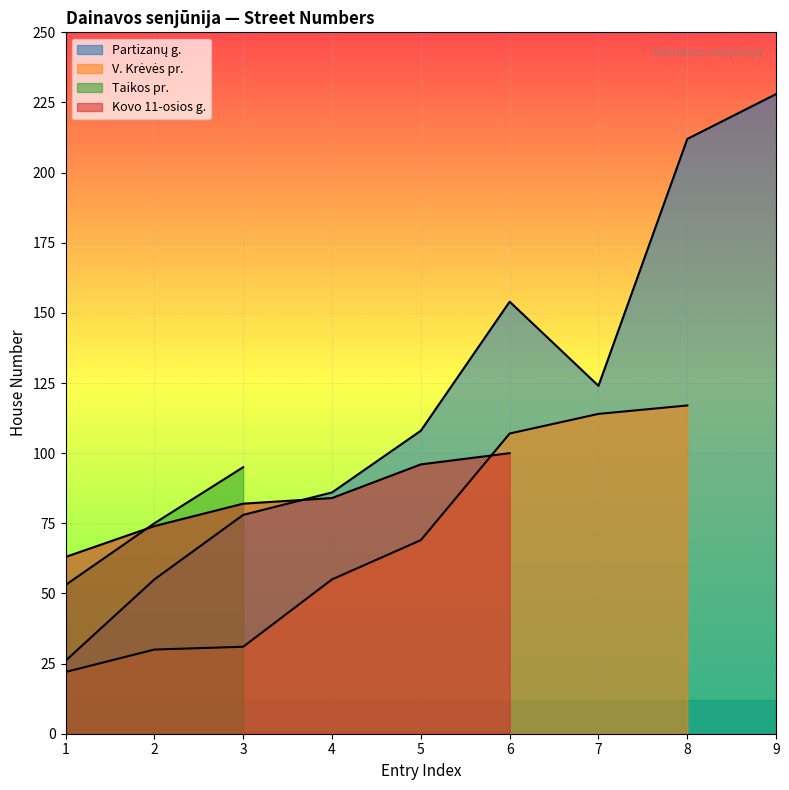

Which category has the highest value in the V. Krėvės pr. series?

8